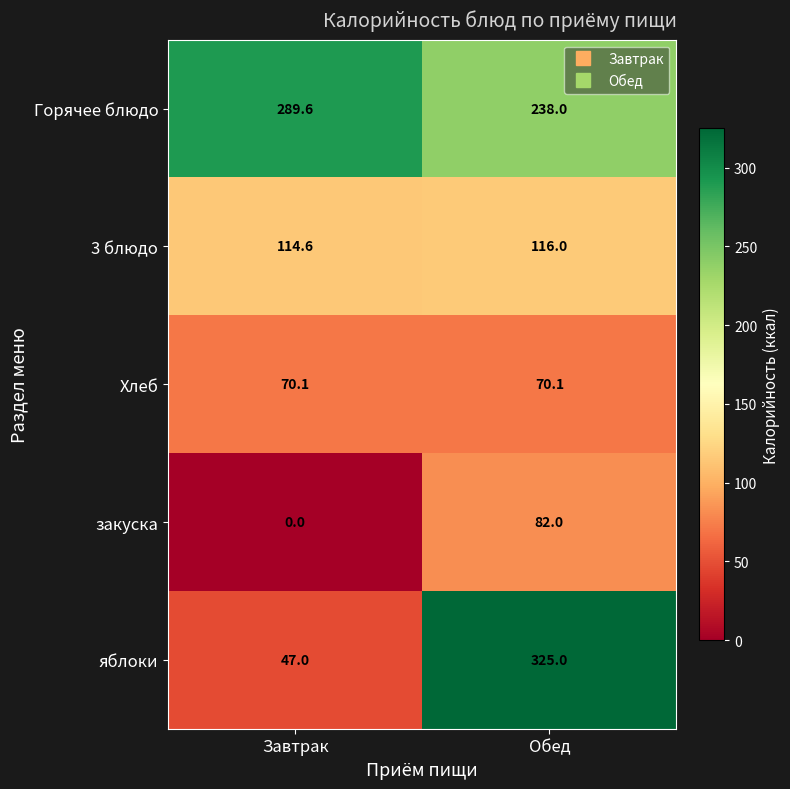

What is the spread (max minus min) of values at Обед?

254.9